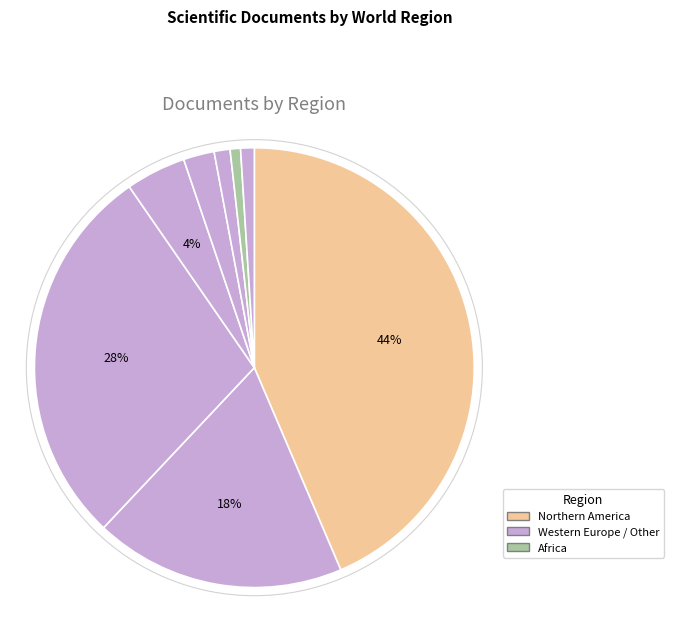

How many slices are in this pie chart?

8